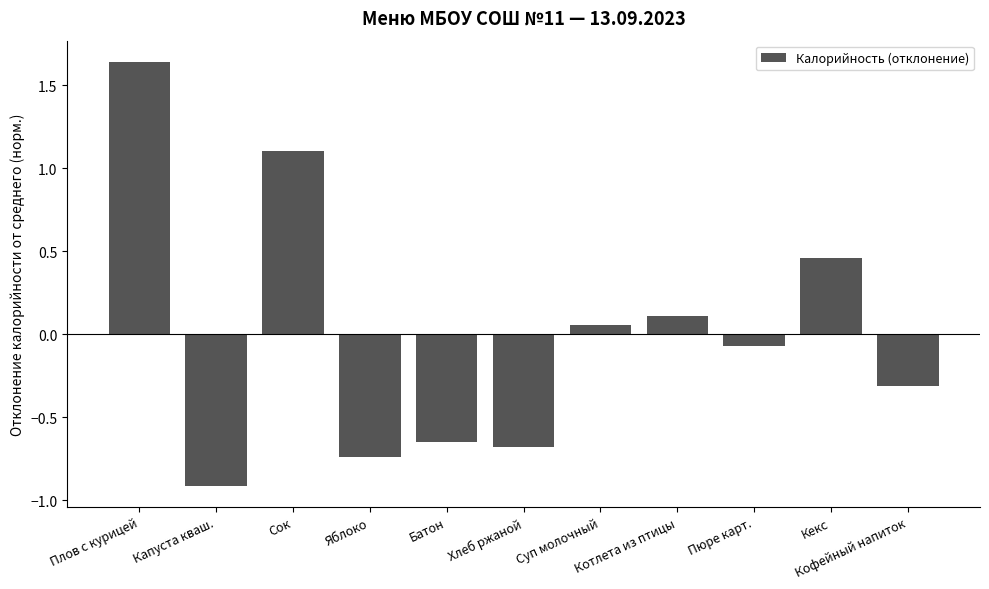

What position from the right is Кекс?

2